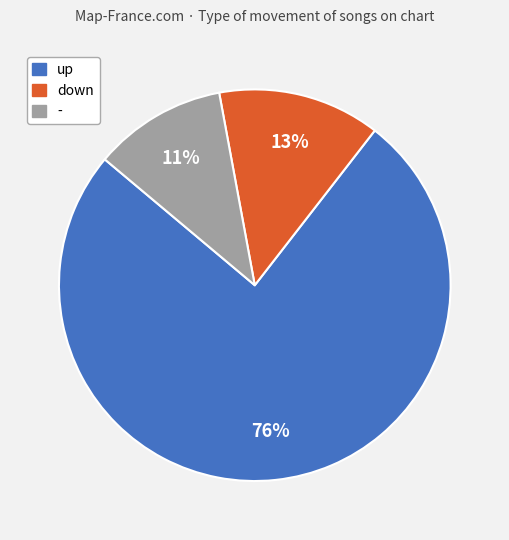

Is the sum of down and up greater than half?

Yes